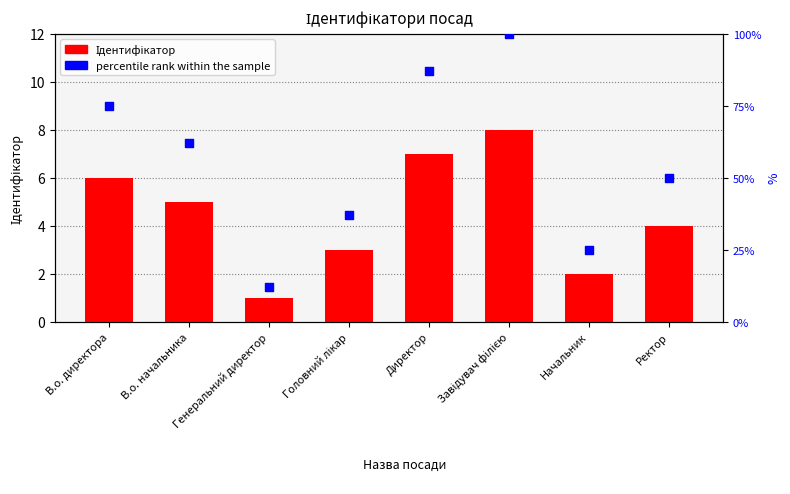

At which category is the sum across all series the highest?

Завідувач філією